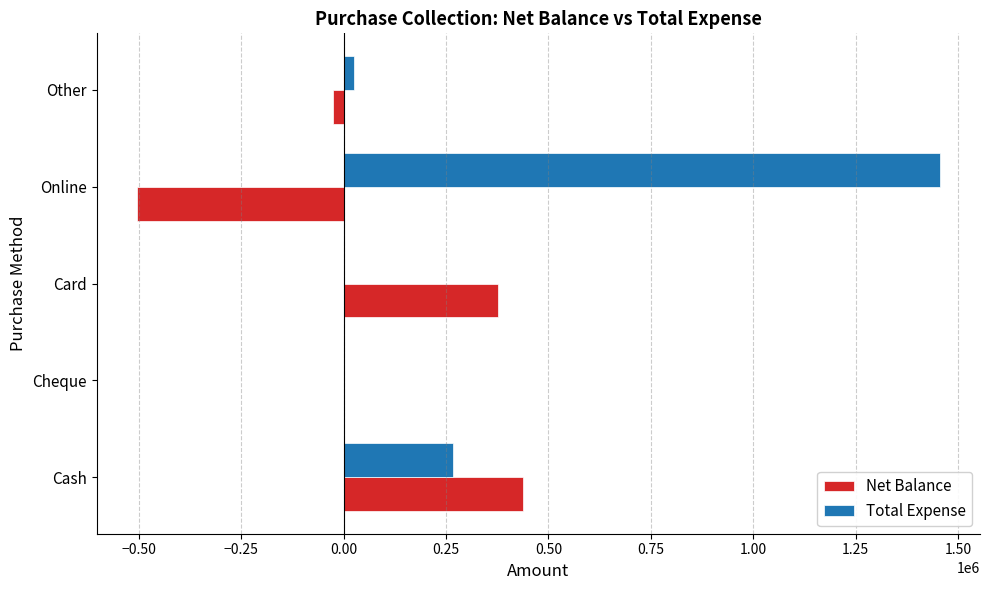

Which series changed the most between Cash and Other?

Net Balance